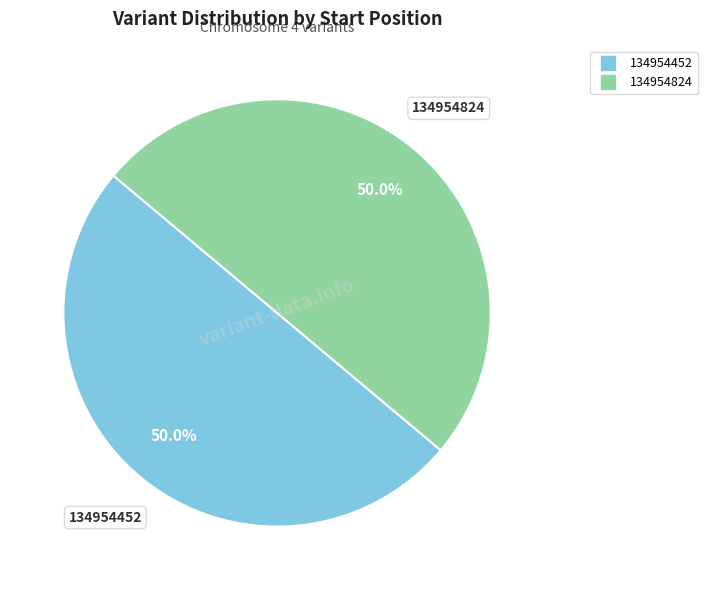

True or false: 134954824 accounts for 50% of the total.

True